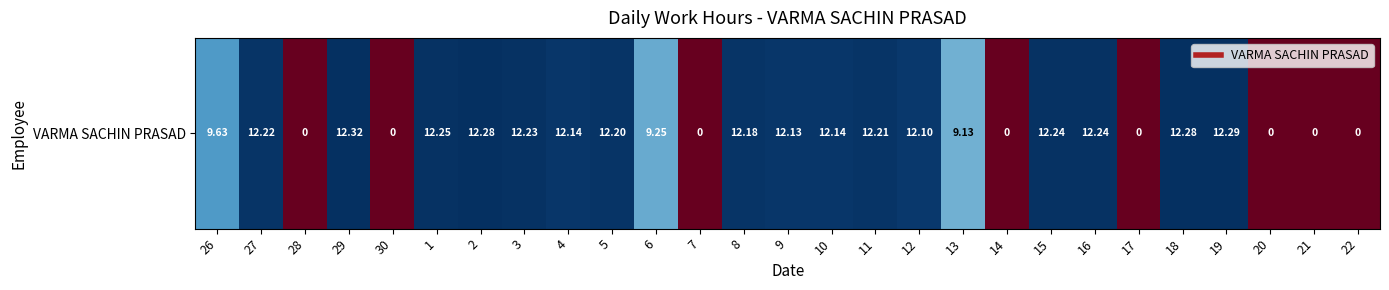

Count the number of values greater than 12.

16